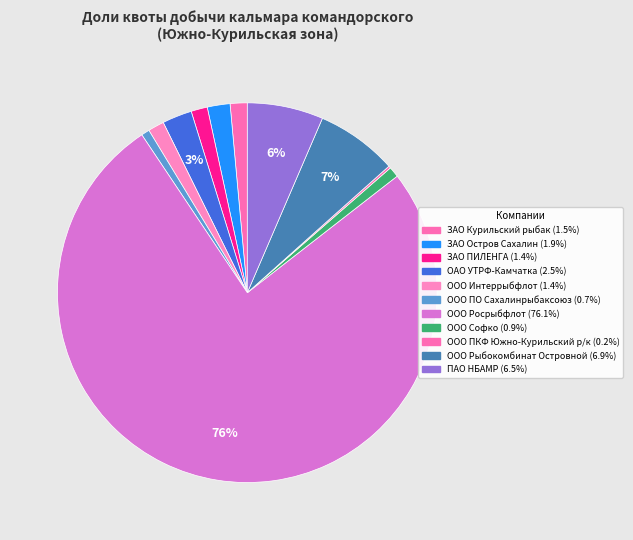

How many slices are in this pie chart?

11